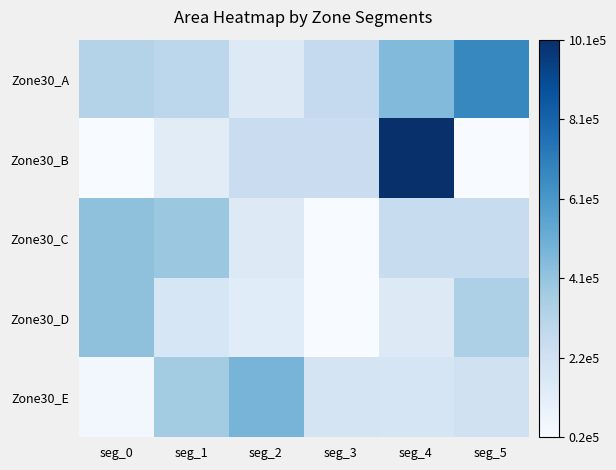

What is the difference between the highest and lowest values at seg_5?

657301.4